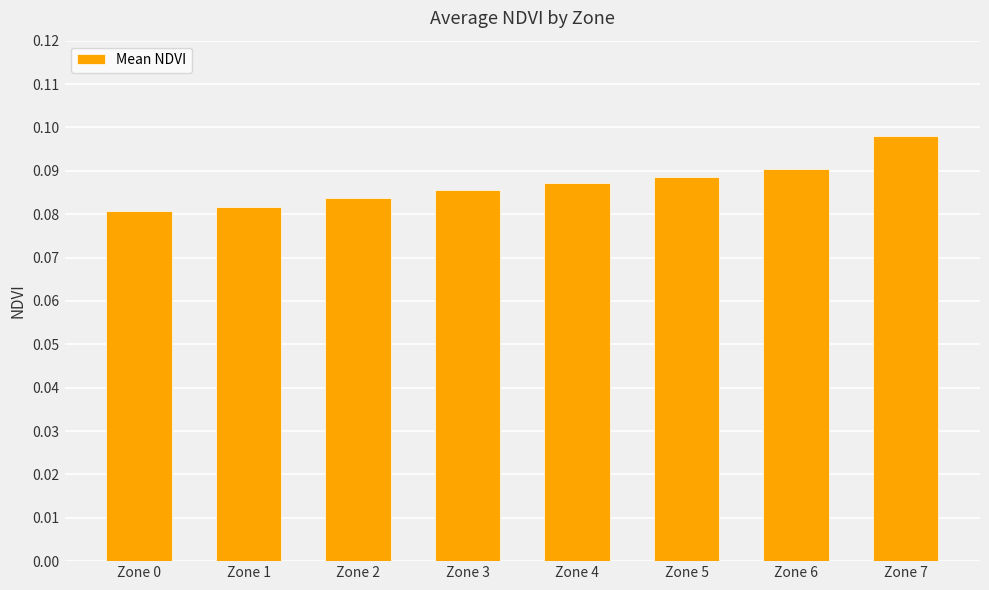

At which category does the chart reach its peak across all series?

Zone 7